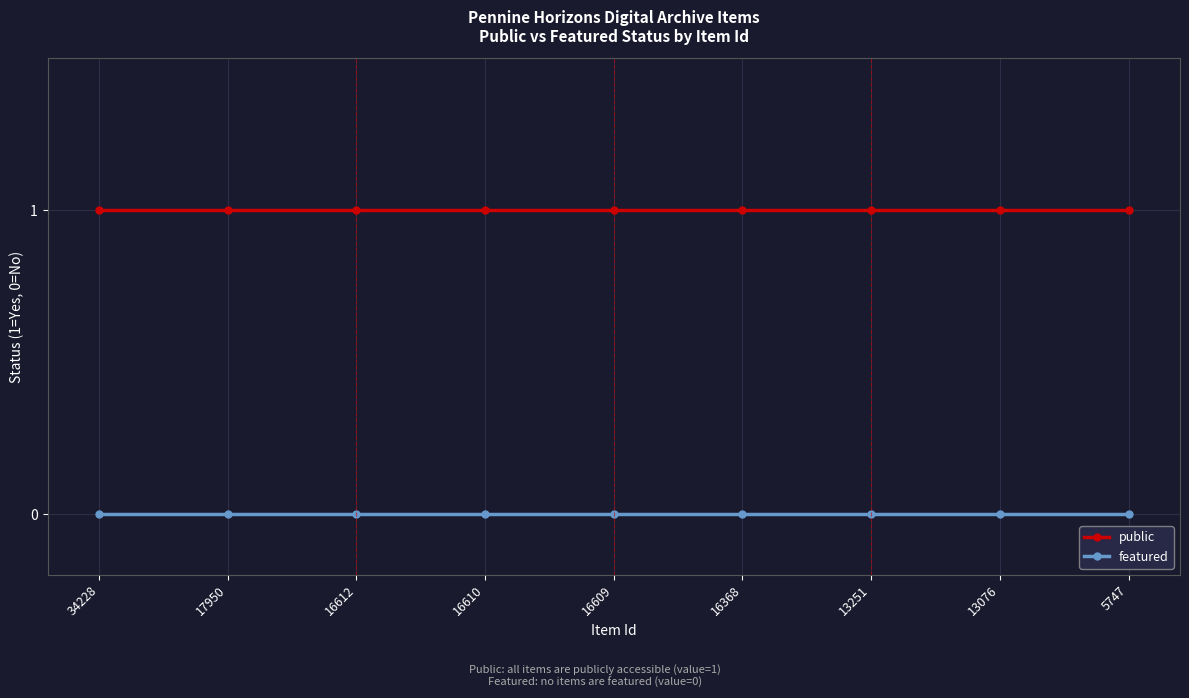

True or false: public has a value of 1 at 13076.

True